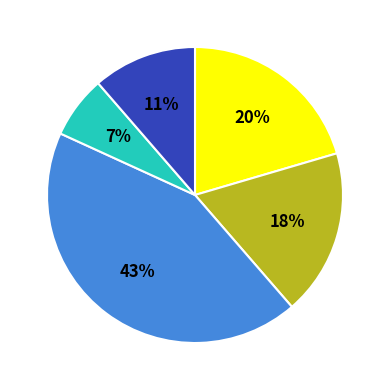

To the nearest percent, what is the average slice percentage?

20%